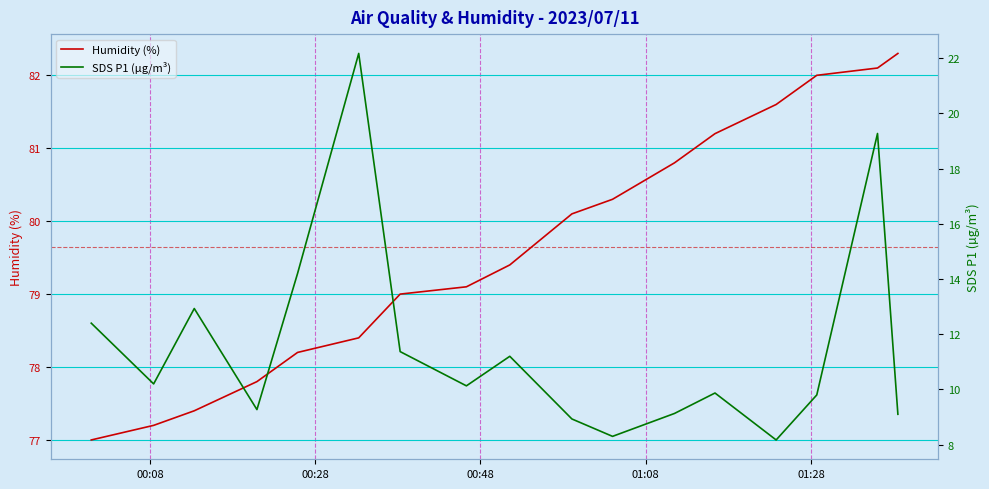

True or false: Humidity (%) and SDS P1 (µg/m³) cross at least once.

False